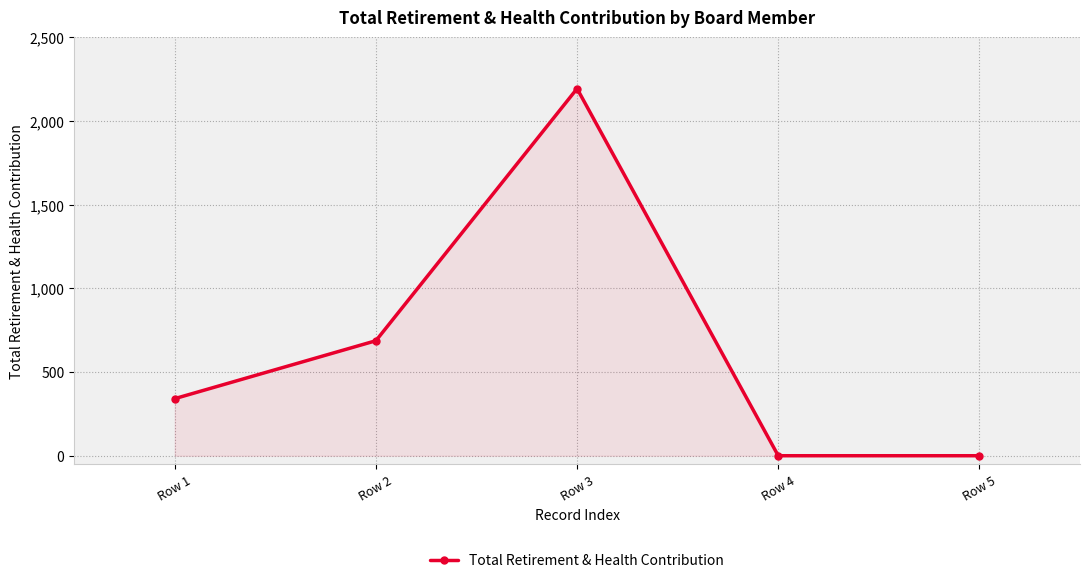

Reading left to right, extract all data points from this chart.

341	687	2193	0	0